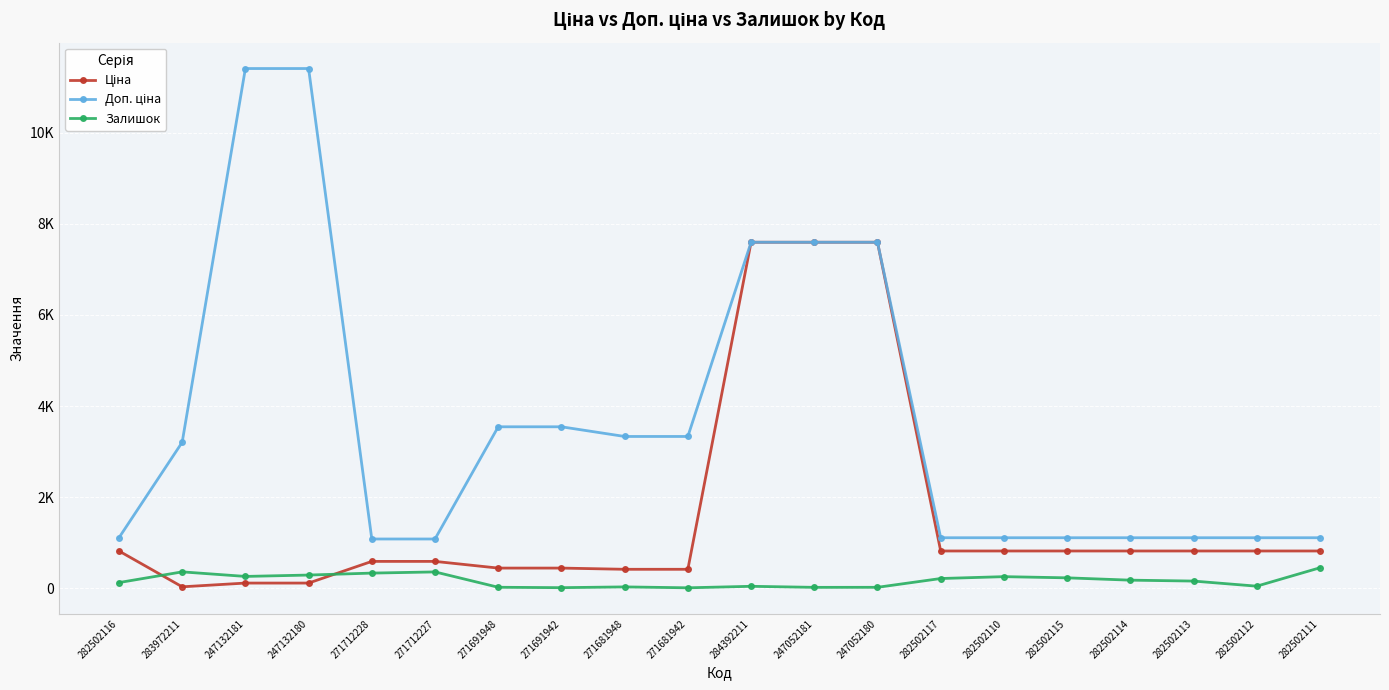

What is the label of the 20th point from the left?

282502111